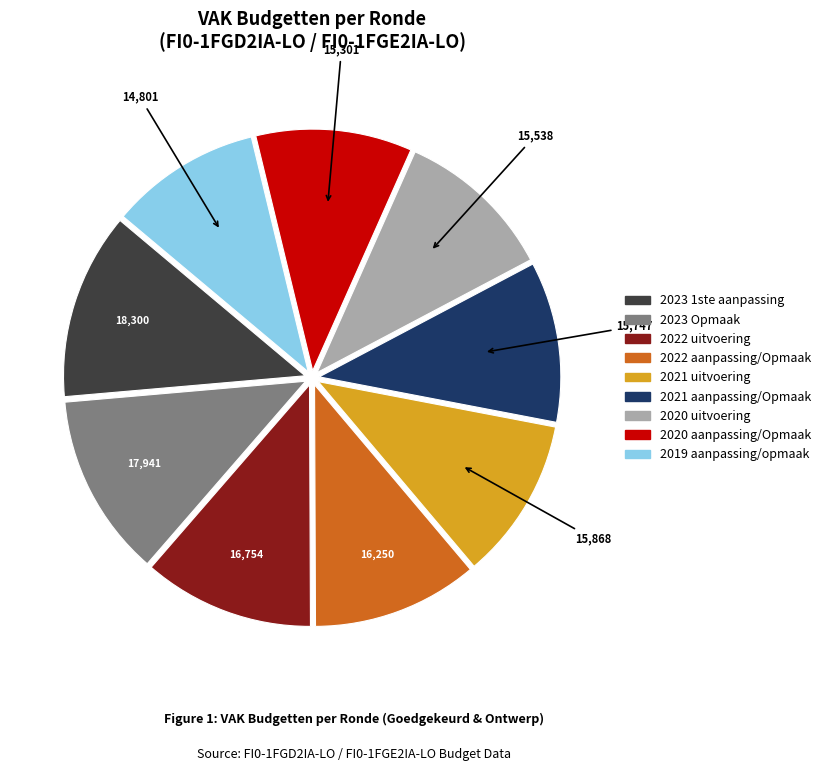

Is 2023 1ste aanpassing the majority of the pie?

No